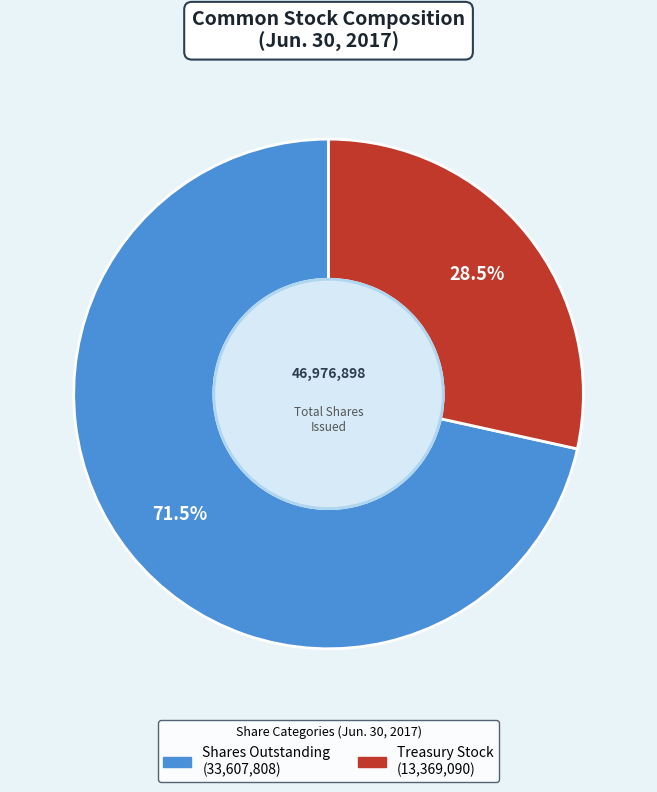

Does any single category account for the majority?

Yes